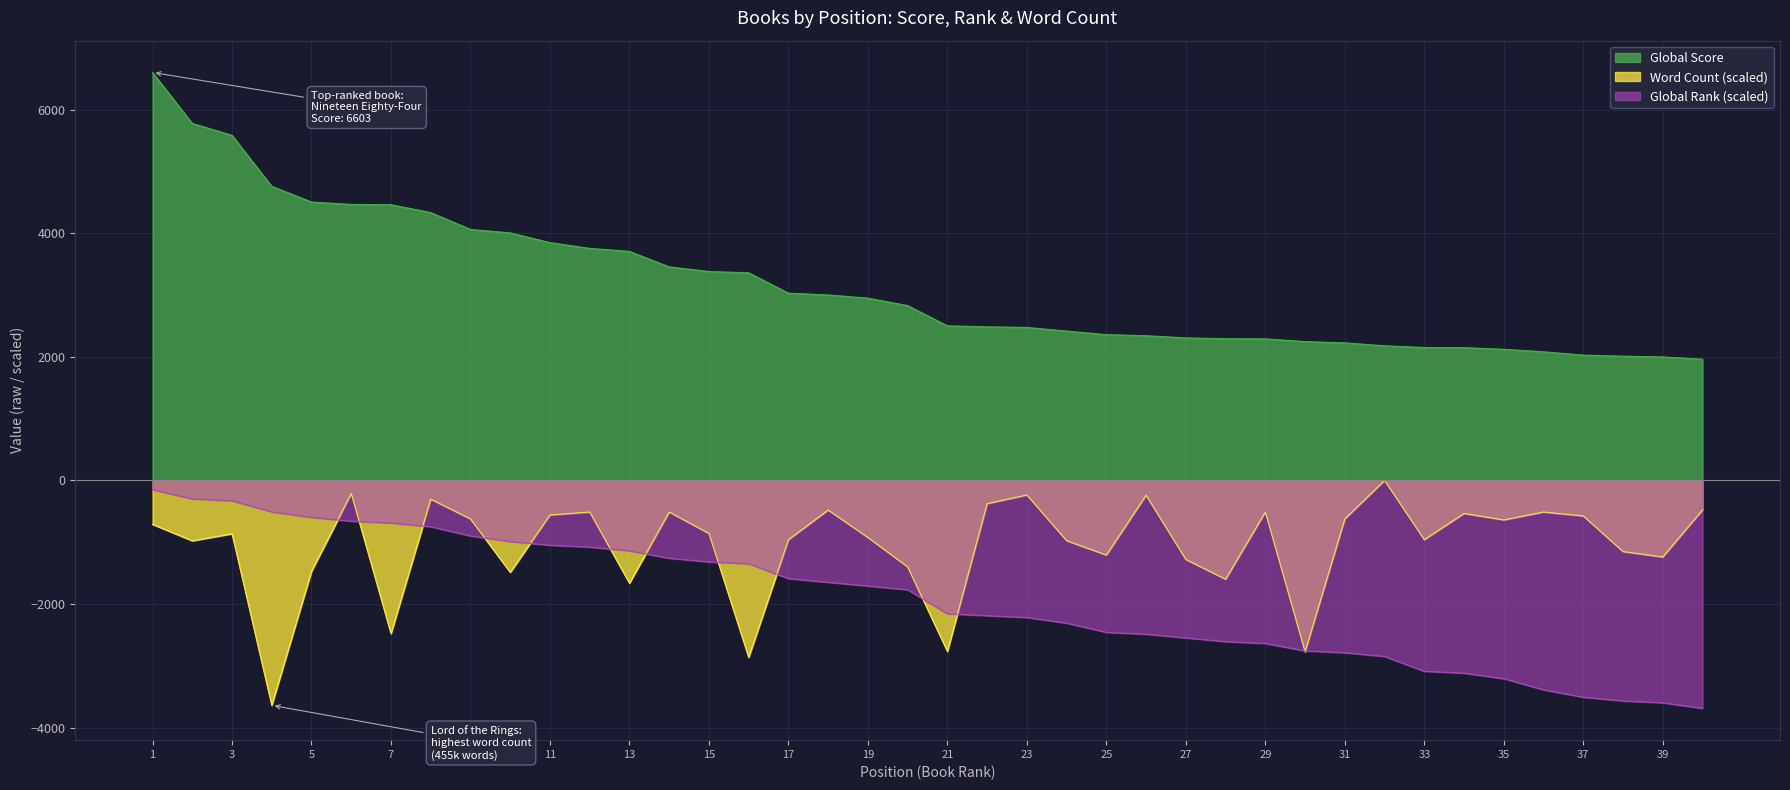

True or false: Global Score and Word Count (k) intersect in this chart.

False